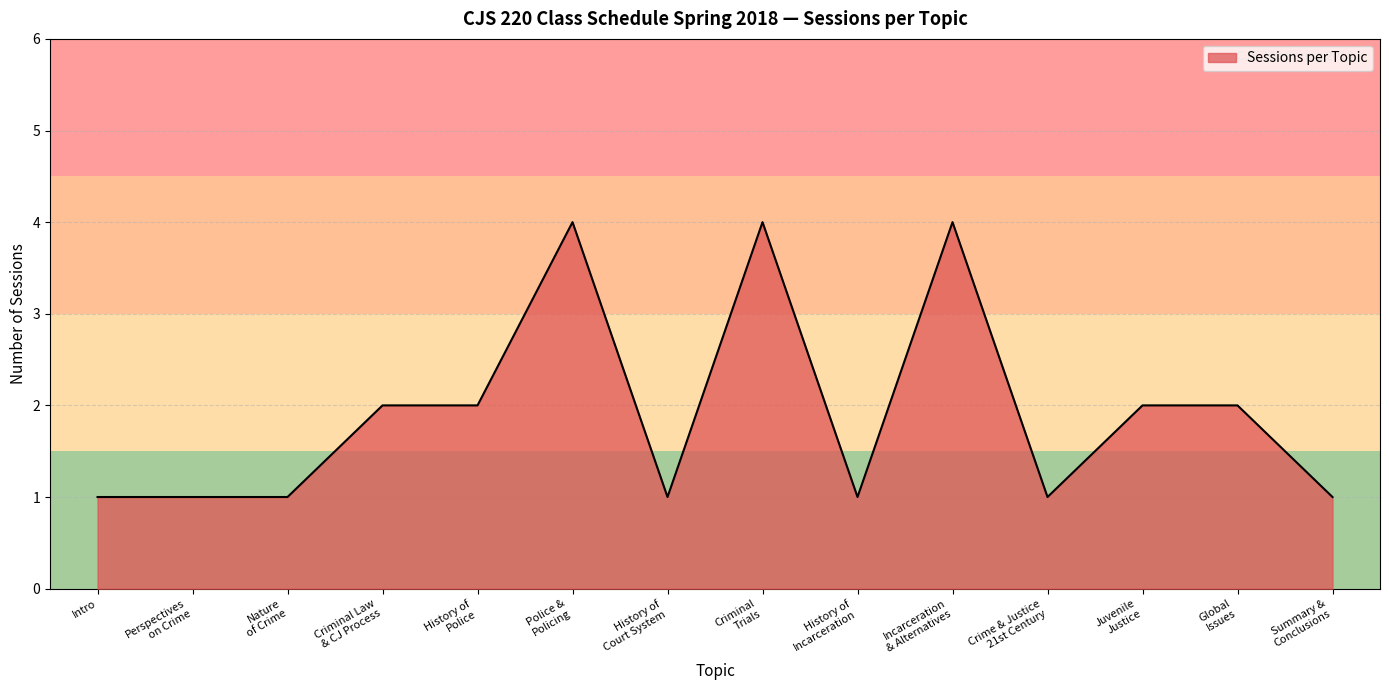

How many lines are shown in the chart?

1